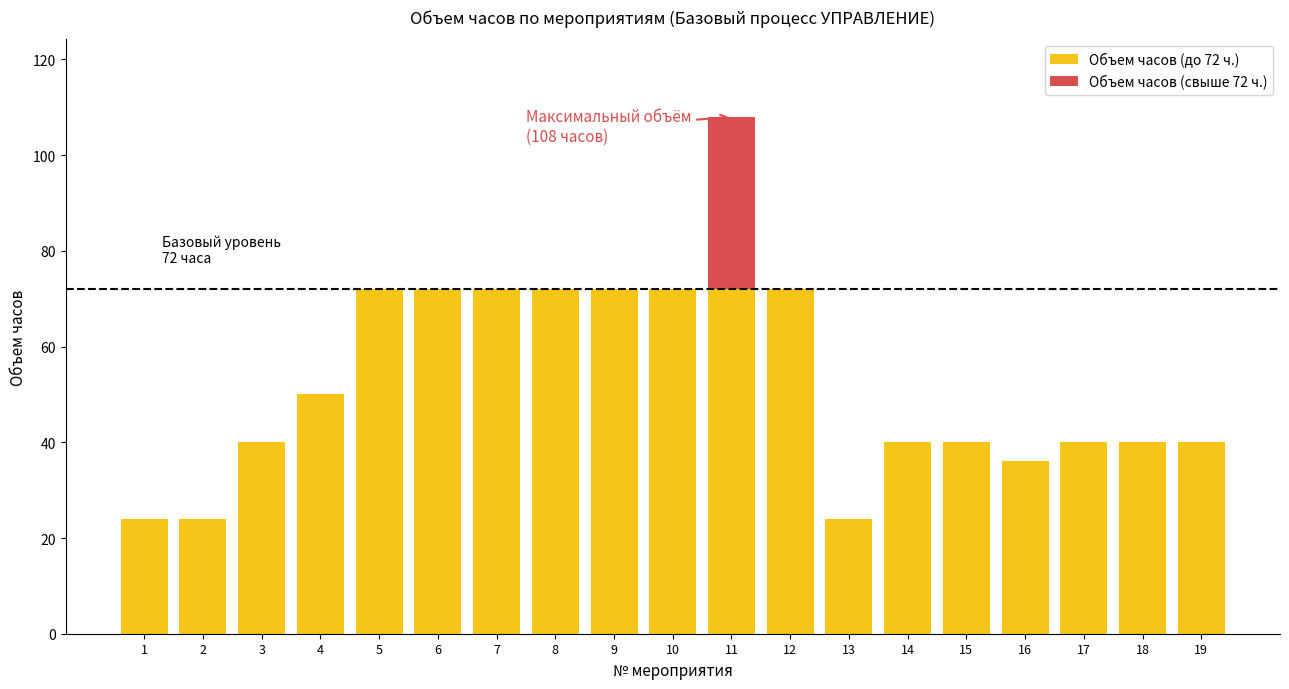

The value of Объем часов (до 72 ч.) at 17 is 26. True or false?

False